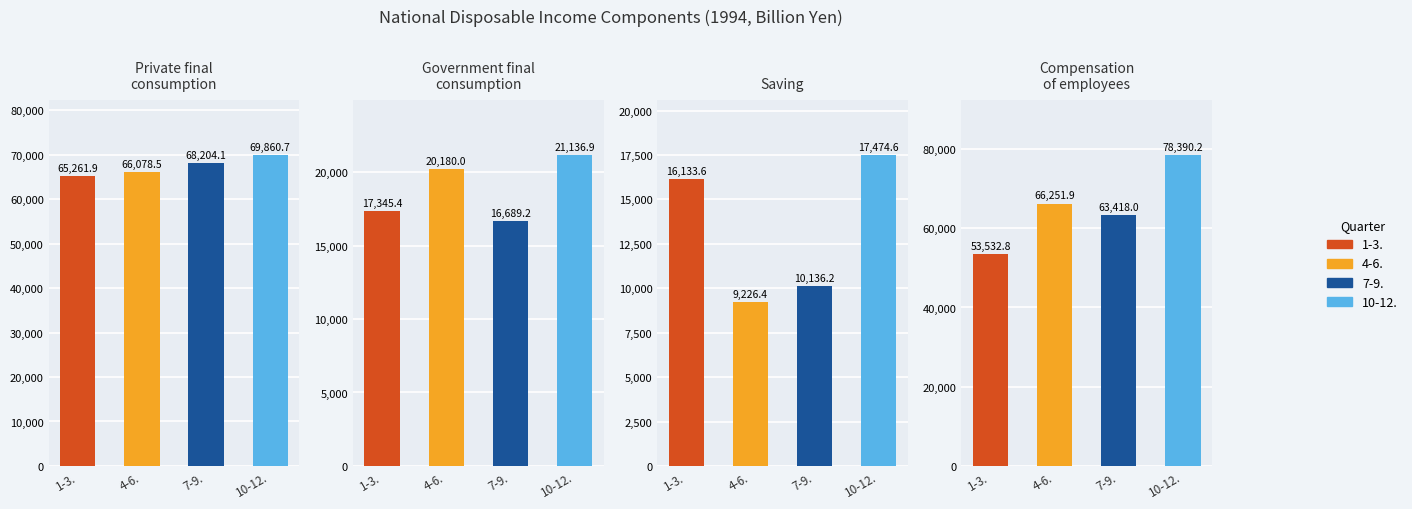

What is the difference between the maximum and second lowest values in the Government final consumption series?

3791.5